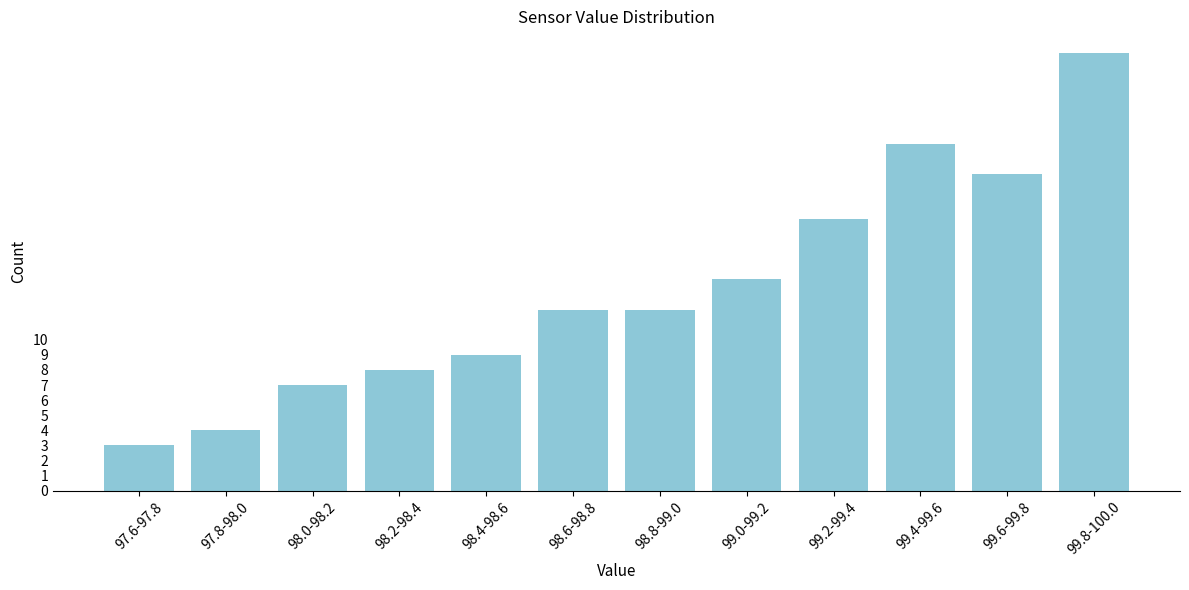

Reading left to right, what are all the values shown in this chart?

3	4	7	8	9	12	12	14	18	23	21	29